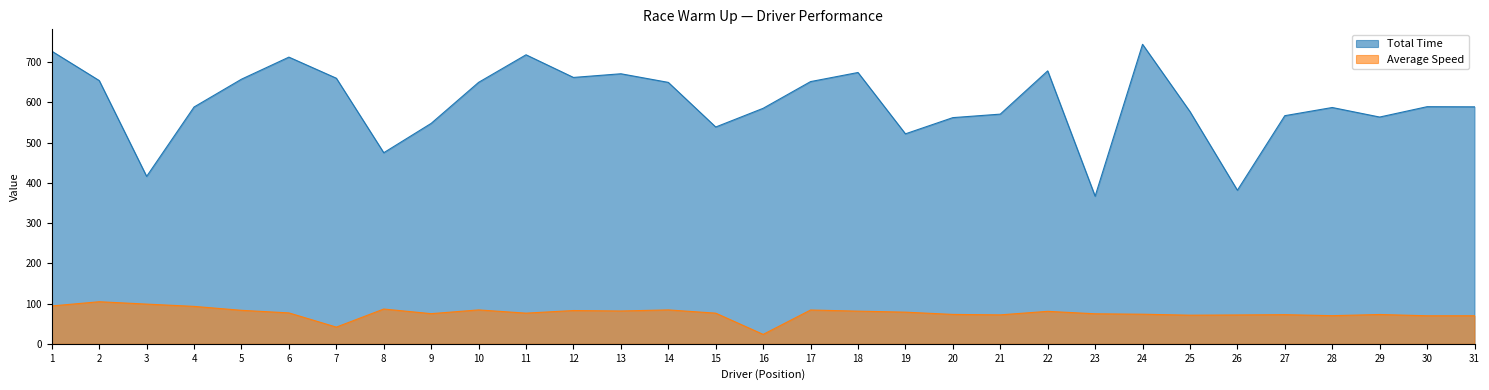

Which category has the lowest value in the Total Time series?

23